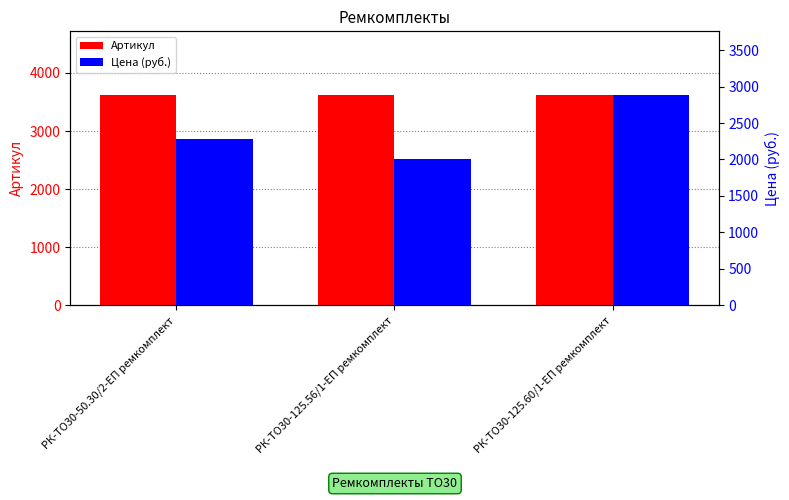

What is the approximate value of Артикул at РК-ТО30-125.56/1-ЕП ремкомплект?

3626.0